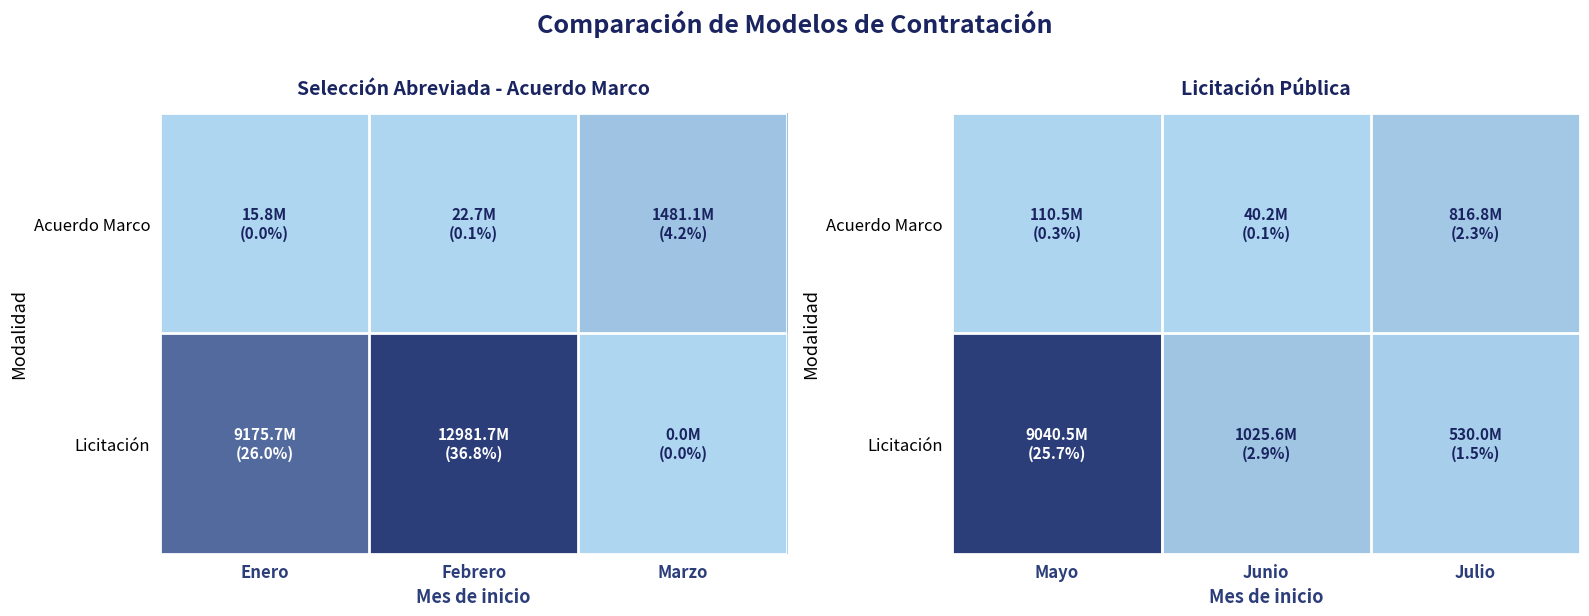

How many categories are shown in the chart?

3